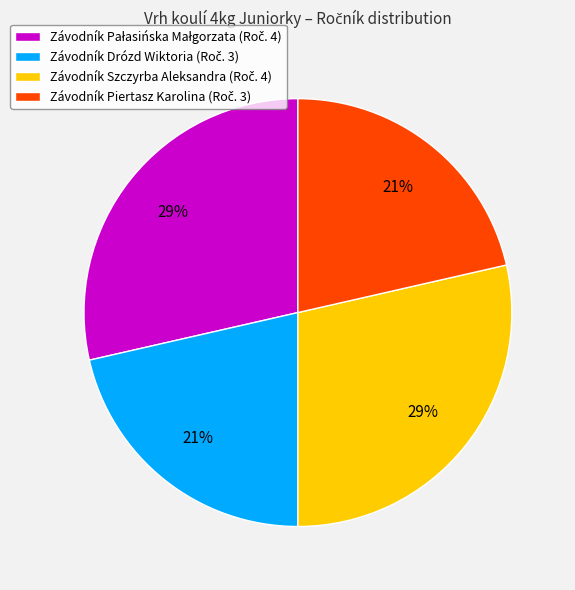

How many segments does this pie chart have?

4